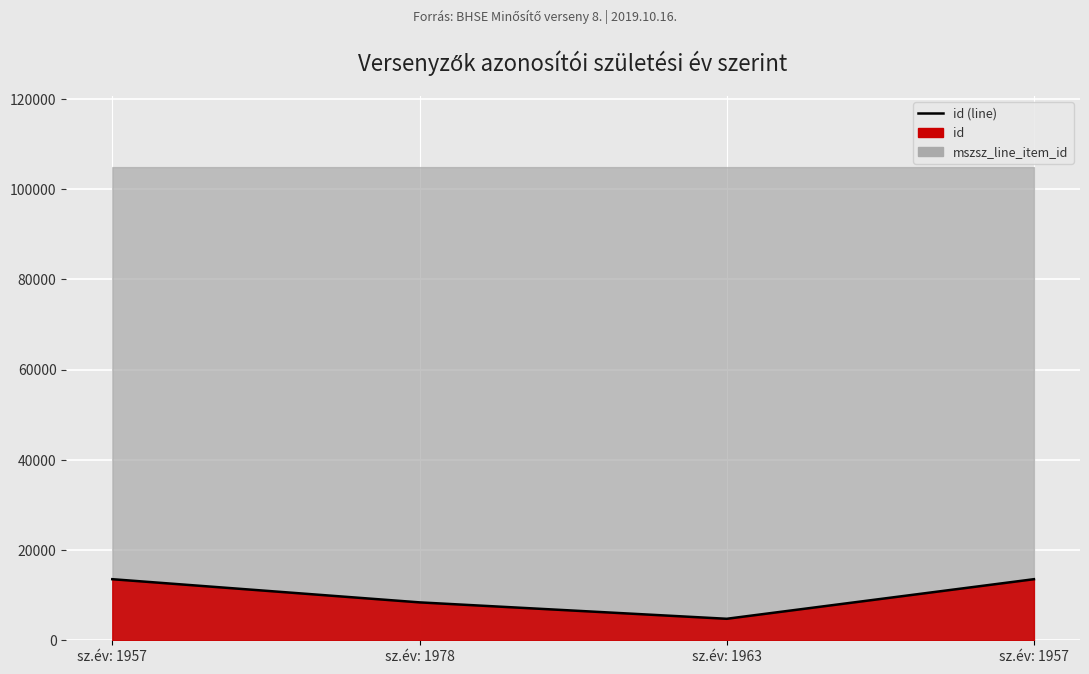

List the labels in order of value, largest first.

sz.év: 1957, sz.év: 1957, sz.év: 1978, sz.év: 1963